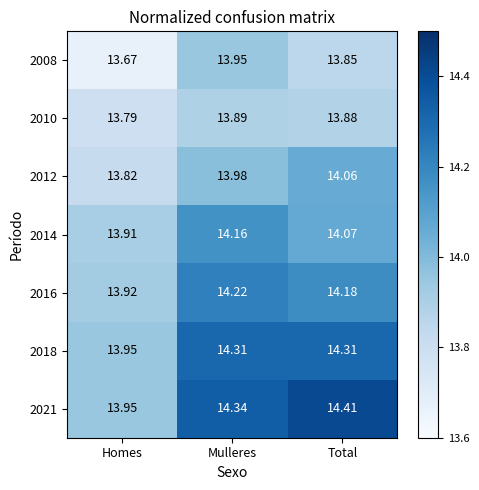

Rank the series at Total from lowest to highest value.

2008, 2010, 2012, 2014, 2016, 2018, 2021